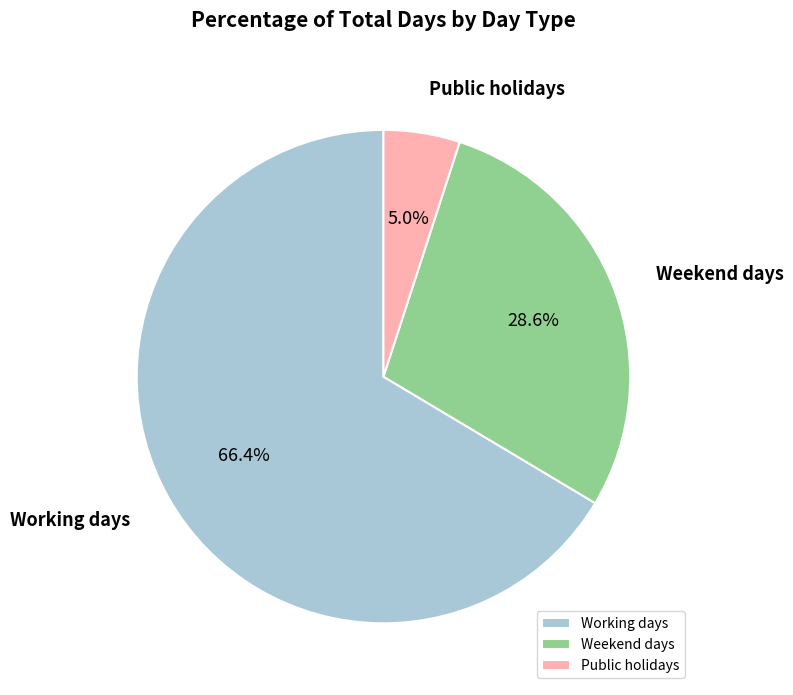

How many slices are in this pie chart?

3